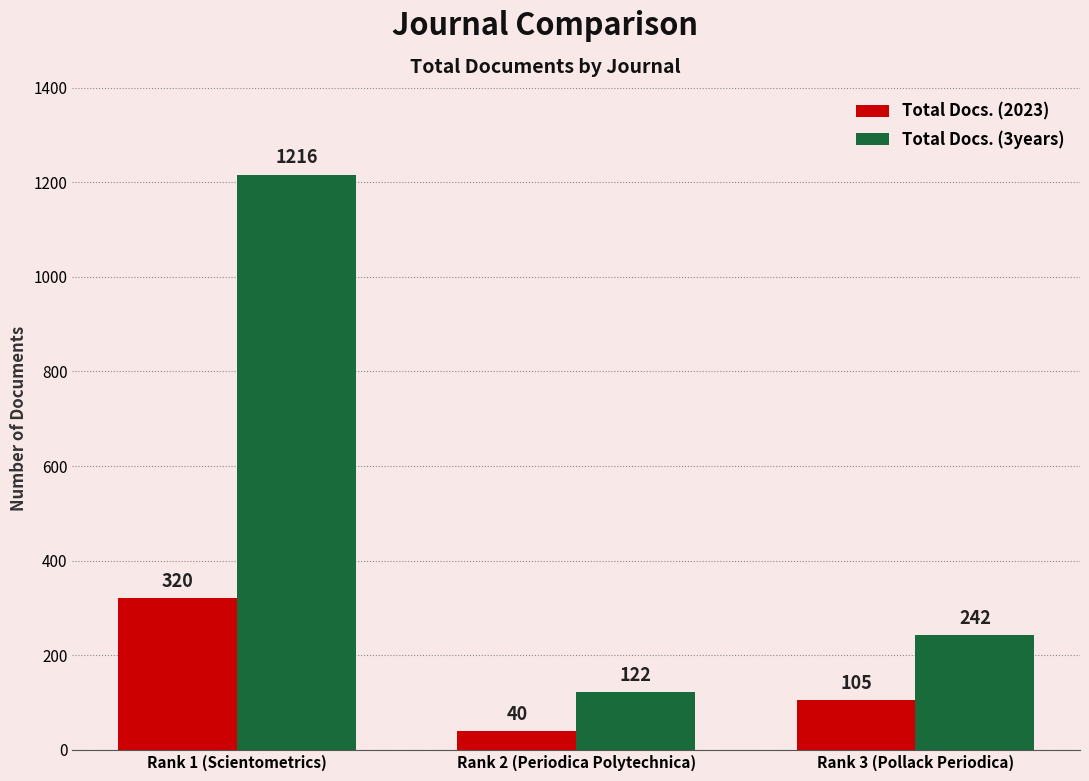

What are all the series names shown in the legend?

Total Docs. (2023), Total Docs. (3years)